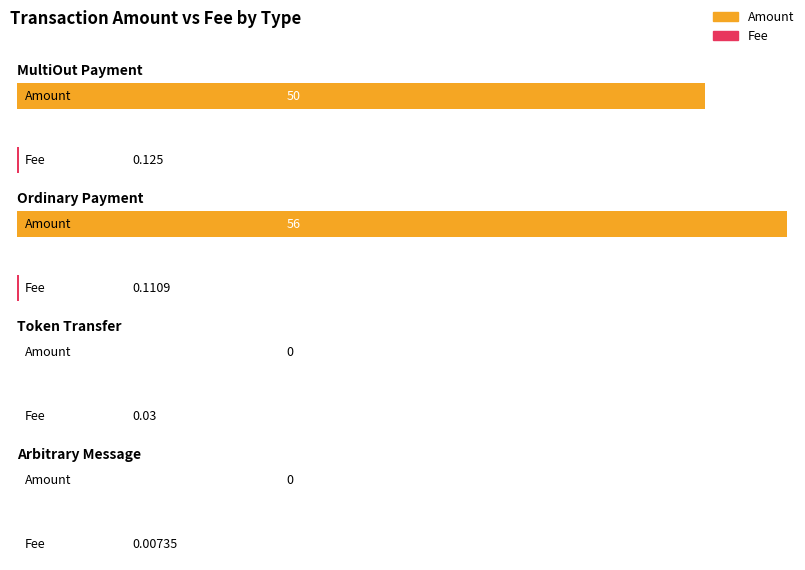

Are the bars horizontal?

Yes